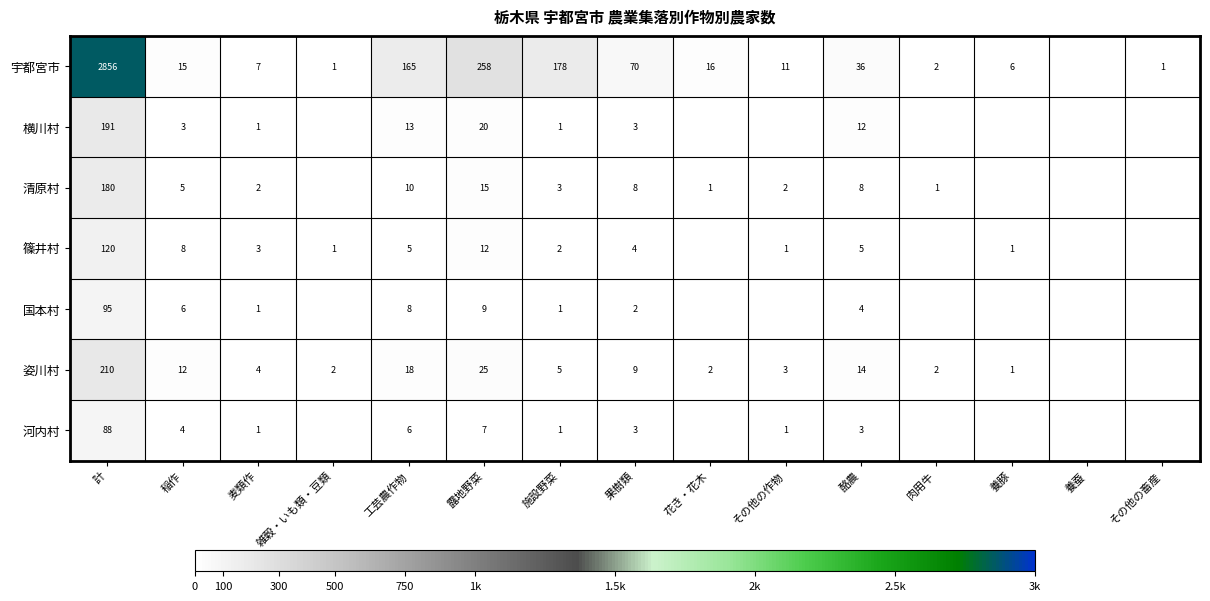

Is the value of 国本村 at 計 greater than the value of 篠井村 at 計?

No